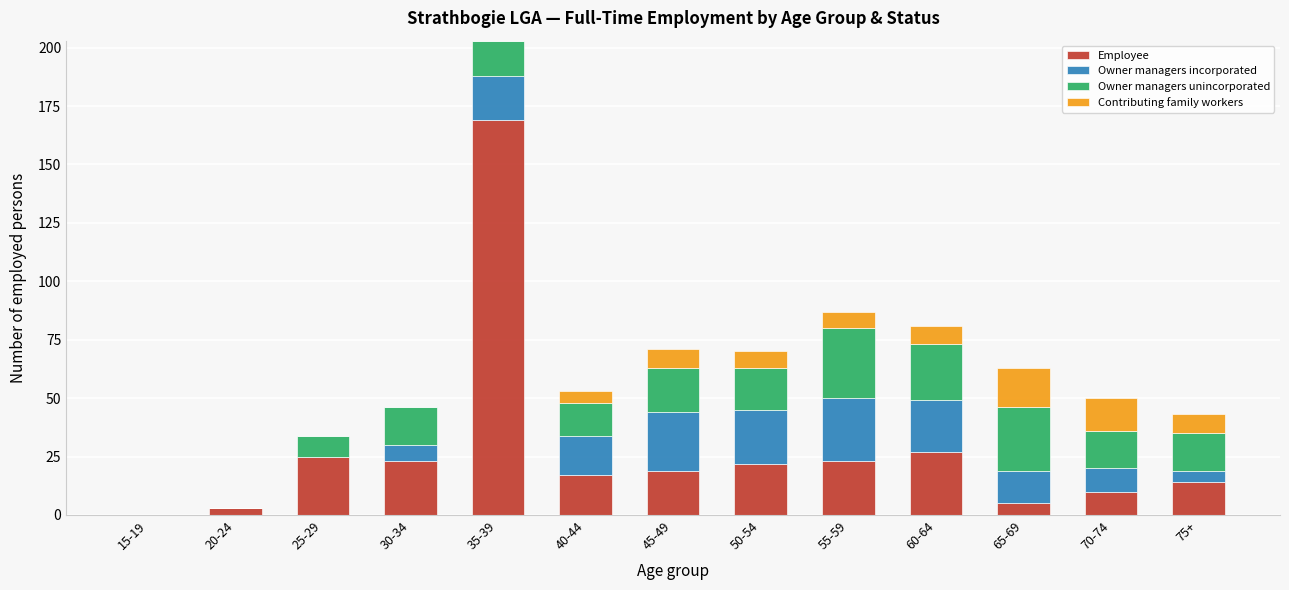

At which category is the sum across all series the highest?

35-39